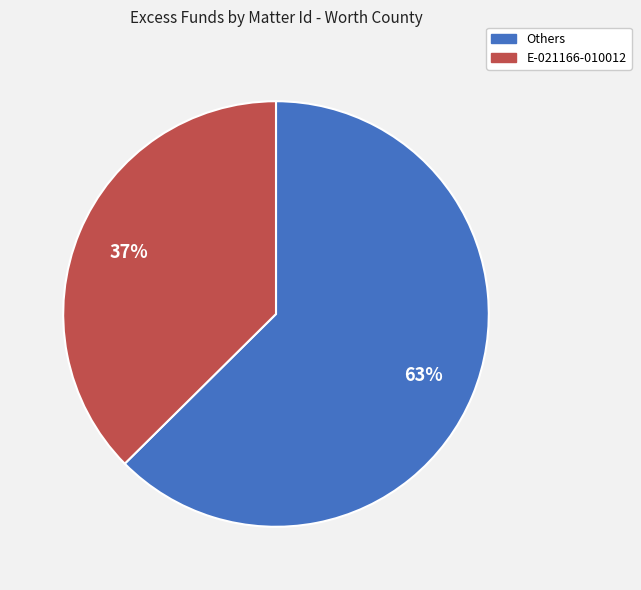

Does any single category account for the majority?

Yes